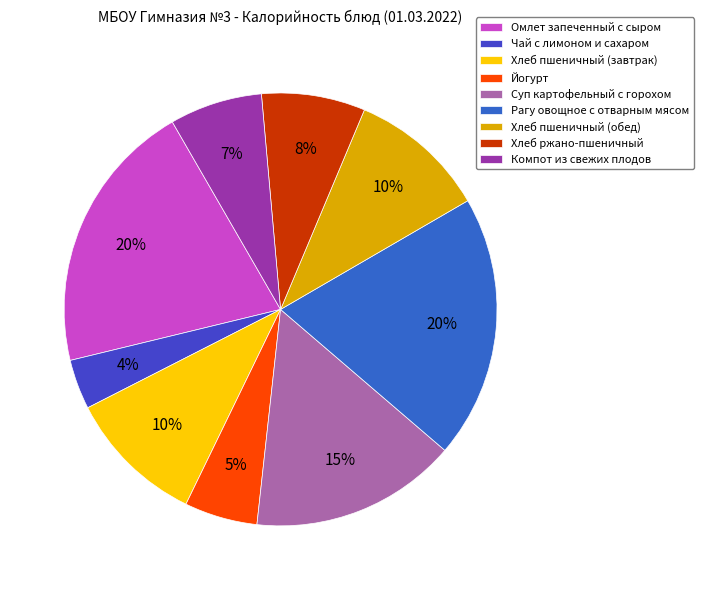

How many segments does this pie chart have?

9